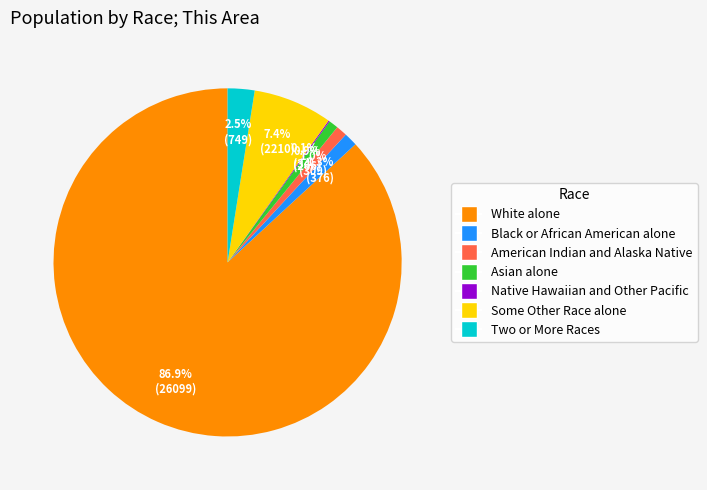

Is there a majority slice in this chart?

Yes